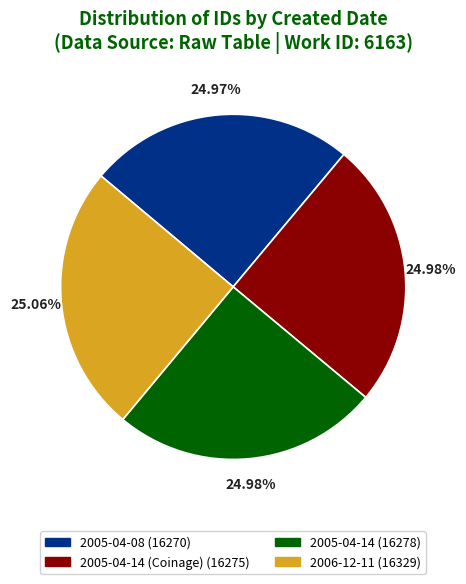

How many slices are in this pie chart?

4